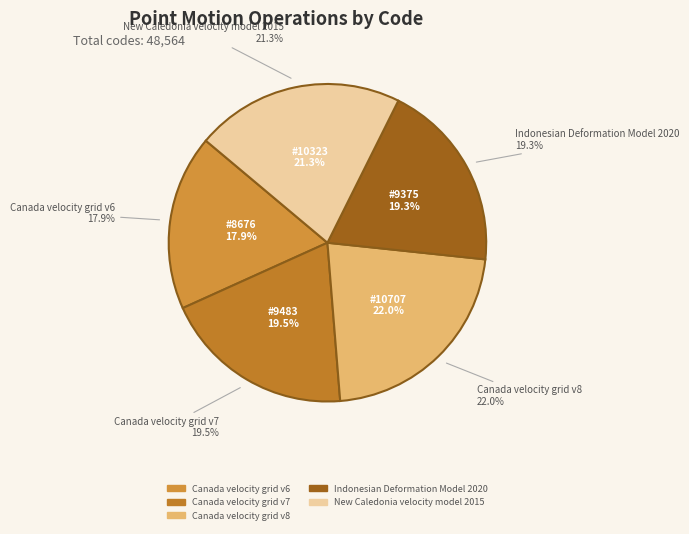

How many slices are in this pie chart?

5